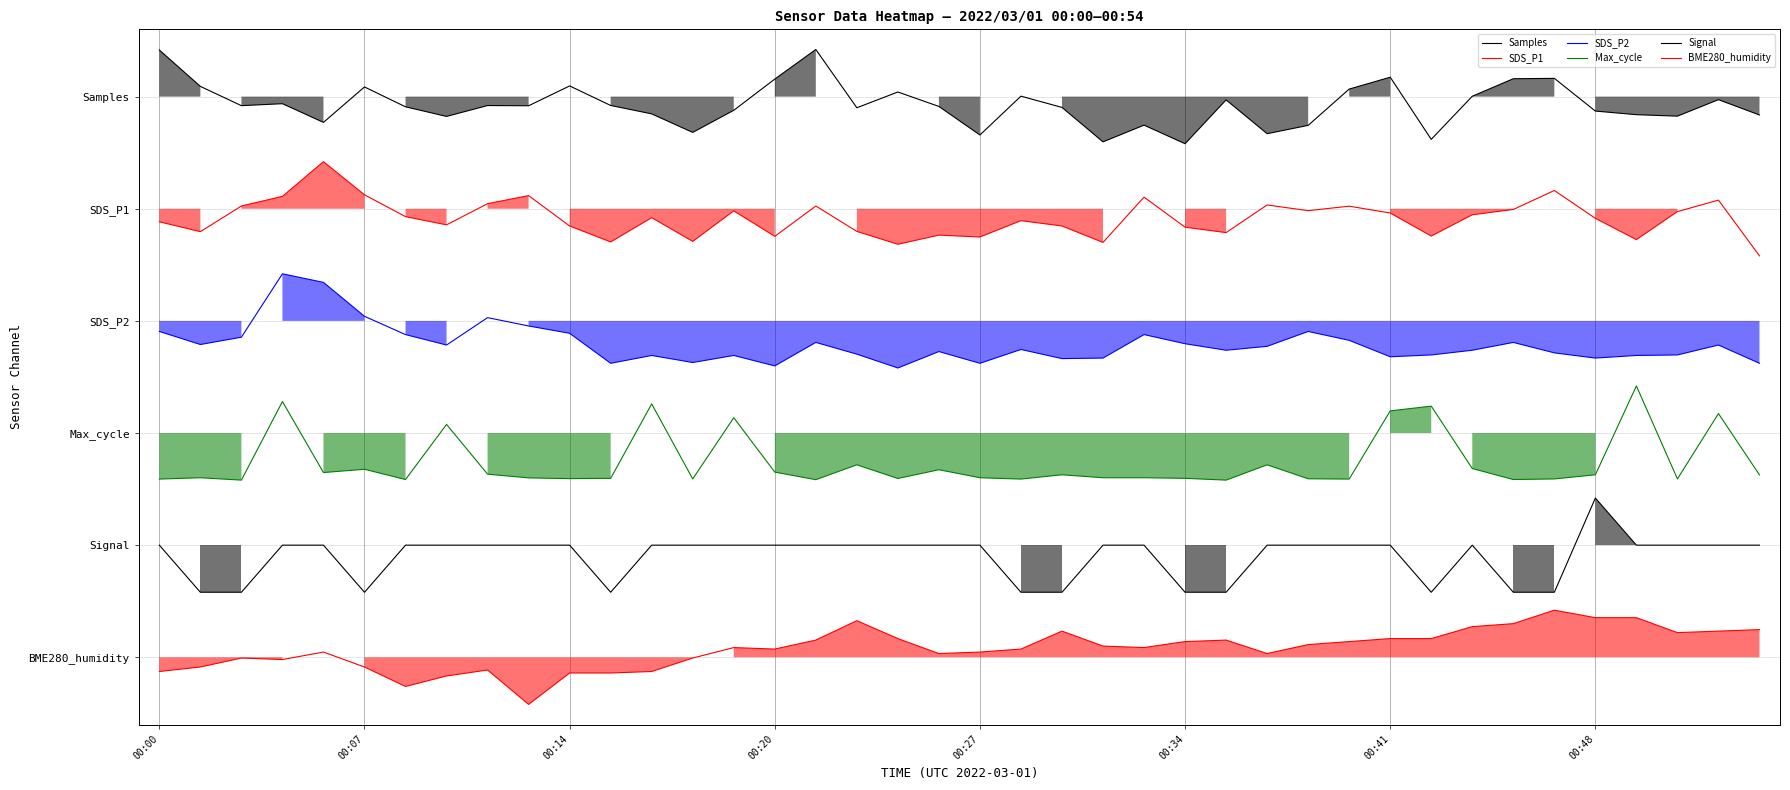

The Max_cycle series shows 1.6 at 00:48. True or false?

True